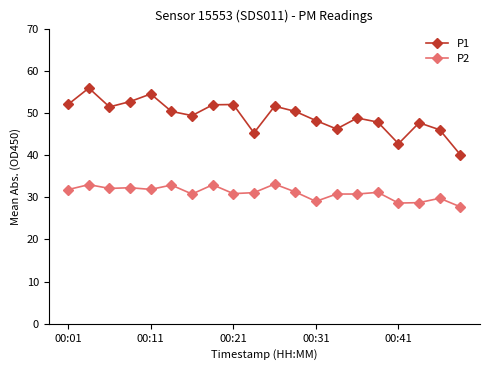

What is the minimum value for P1?

40.1